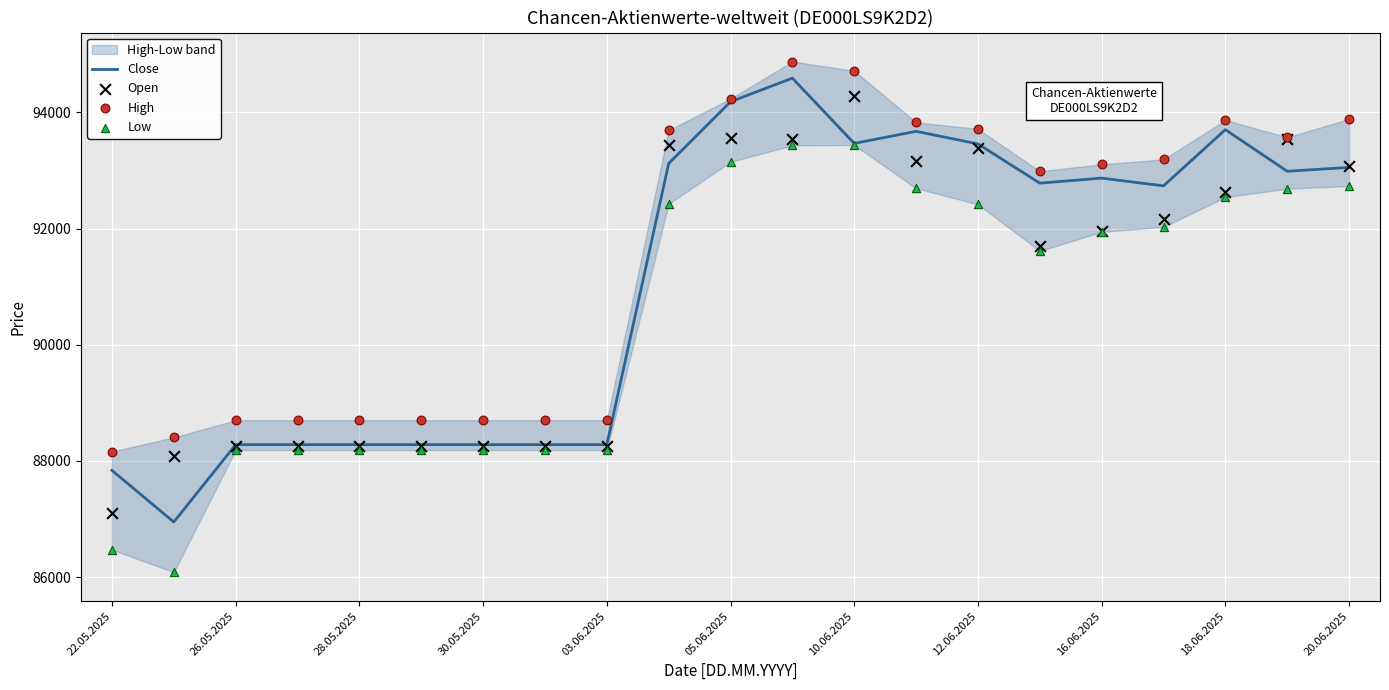

Which series reaches the minimum Y coordinate?

Low